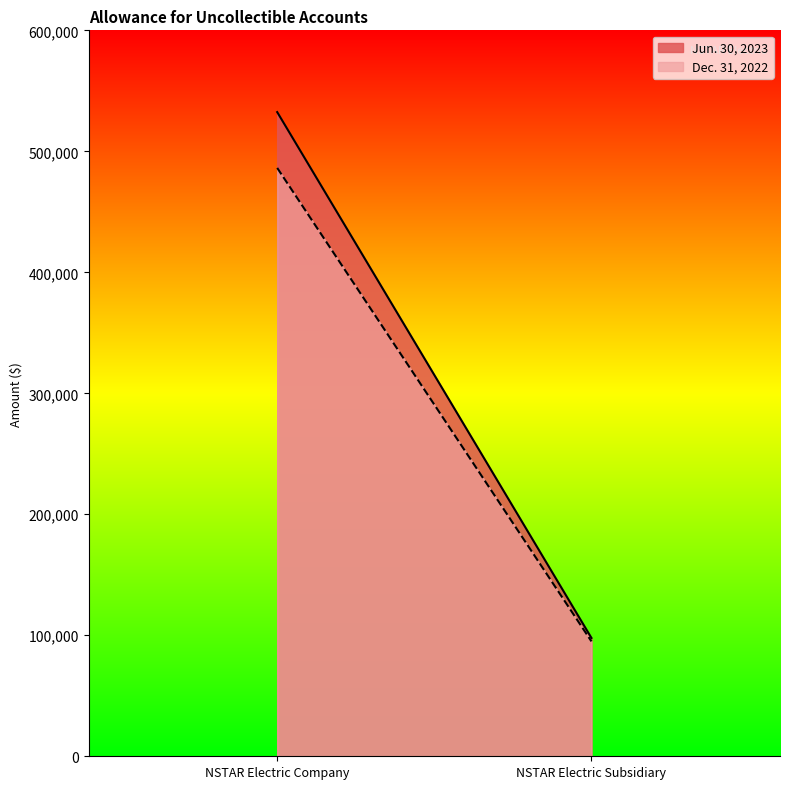

How many series are shown in this chart?

2